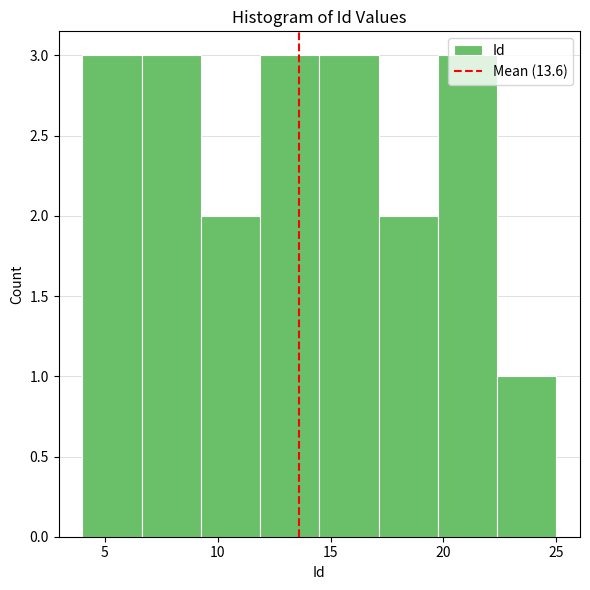

Reading left to right, list every bar in this chart as the range it spans on the x-axis followed by its height. Neither the bar edges nor the heights are printed on the chart, so give them approximately, as read against the axes.

4.0 to 6.5: 3
6.5 to 9.5: 3
9.5 to 12.0: 2
12.0 to 14.5: 3
14.5 to 17.0: 3
17.0 to 20.0: 2
20.0 to 22.5: 3
22.5 to 25.0: 1